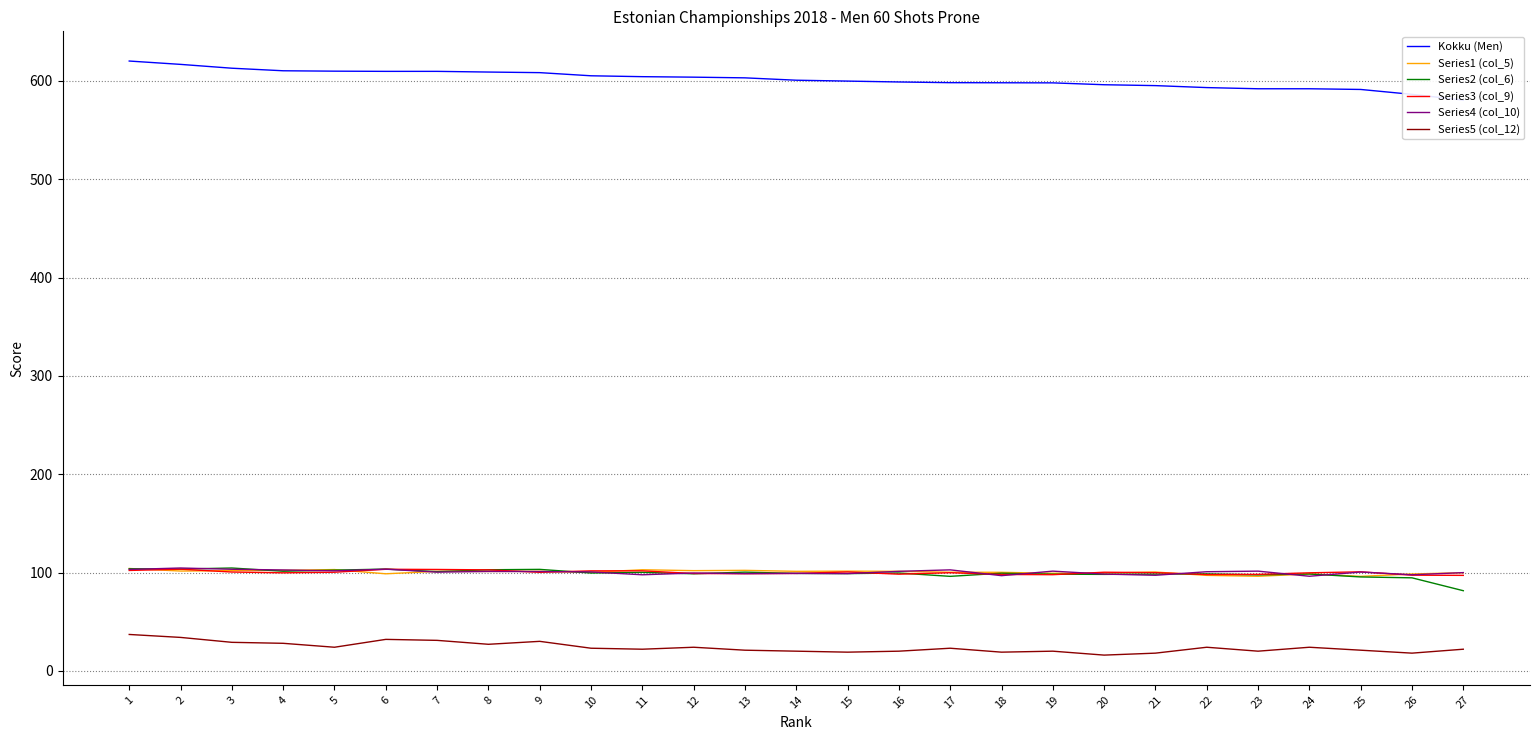

Where is the first local minimum for Series3 (col_9)?

4